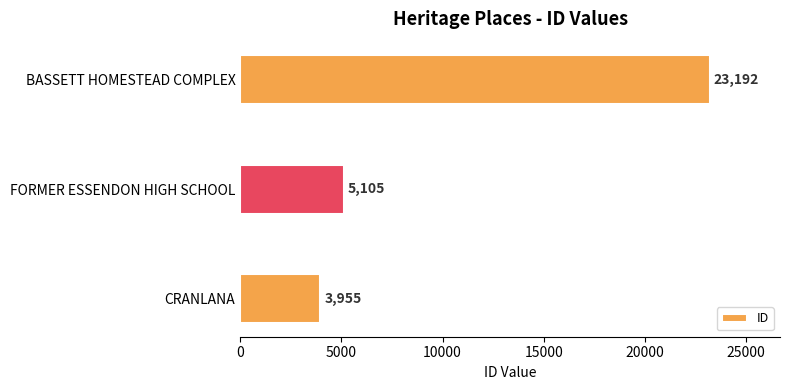

Rank the categories by value from highest to lowest.

BASSETT HOMESTEAD COMPLEX, FORMER ESSENDON HIGH SCHOOL, CRANLANA